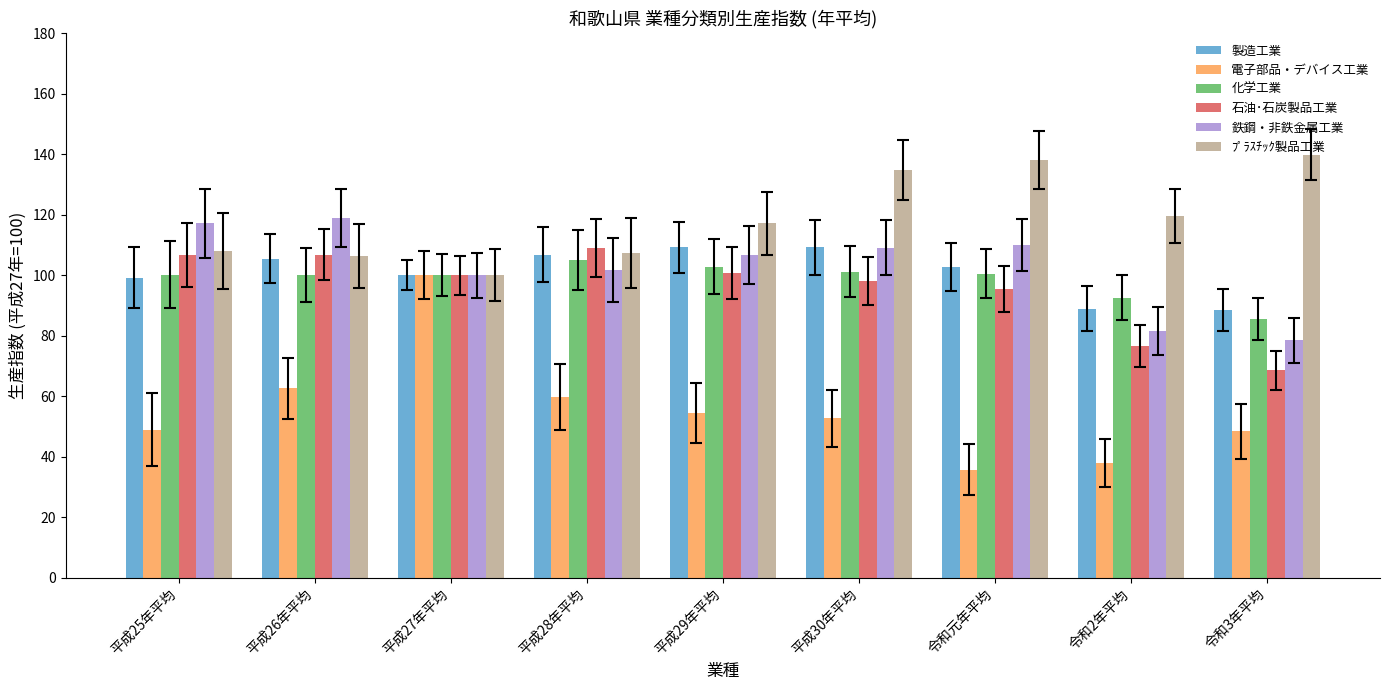

What are all the series names shown in the legend?

製造工業, 電子部品・デバイス工業, 化学工業, 石油･石炭製品工業, 鉄鋼・非鉄金属工業, ﾌﾟﾗｽﾁｯｸ製品工業